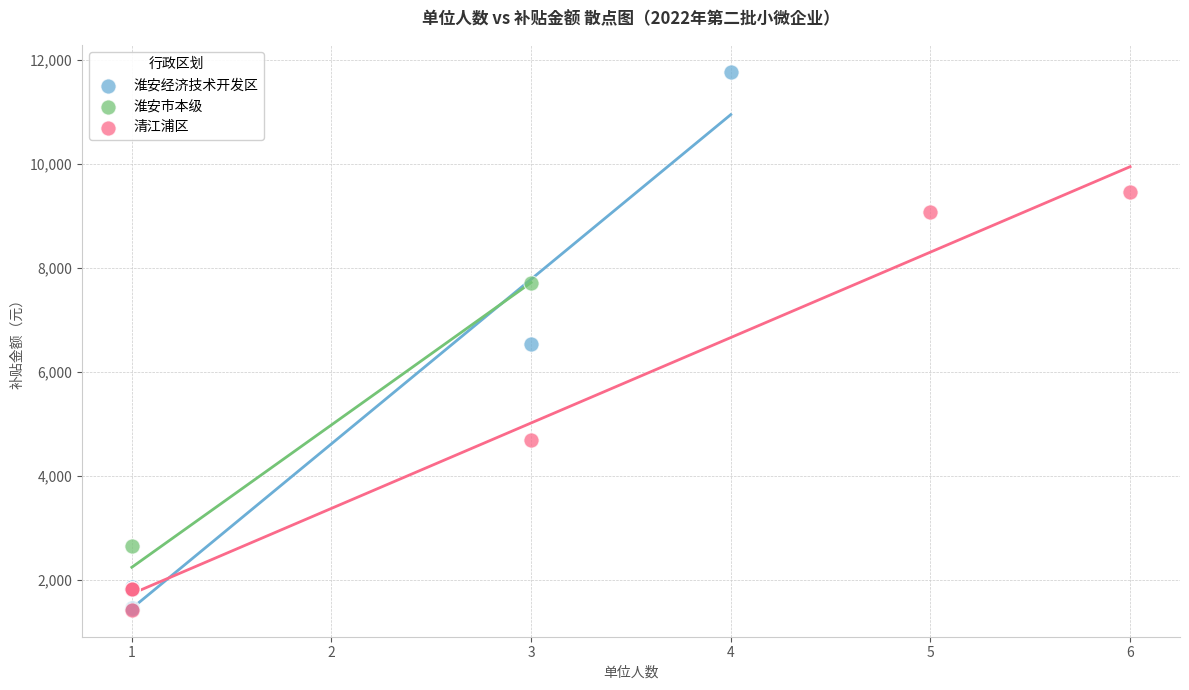

Which series has the largest Y range (max minus min)?

淮安经济技术开发区